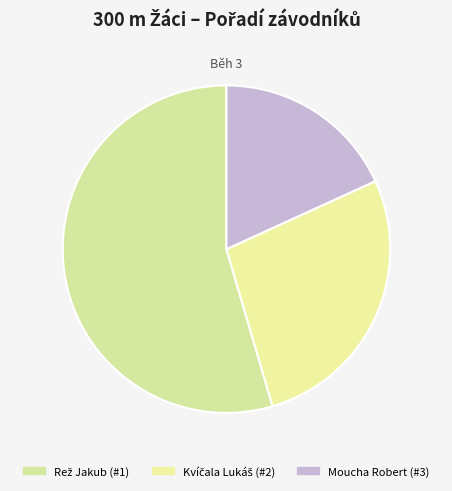

How many slices are in this pie chart?

3